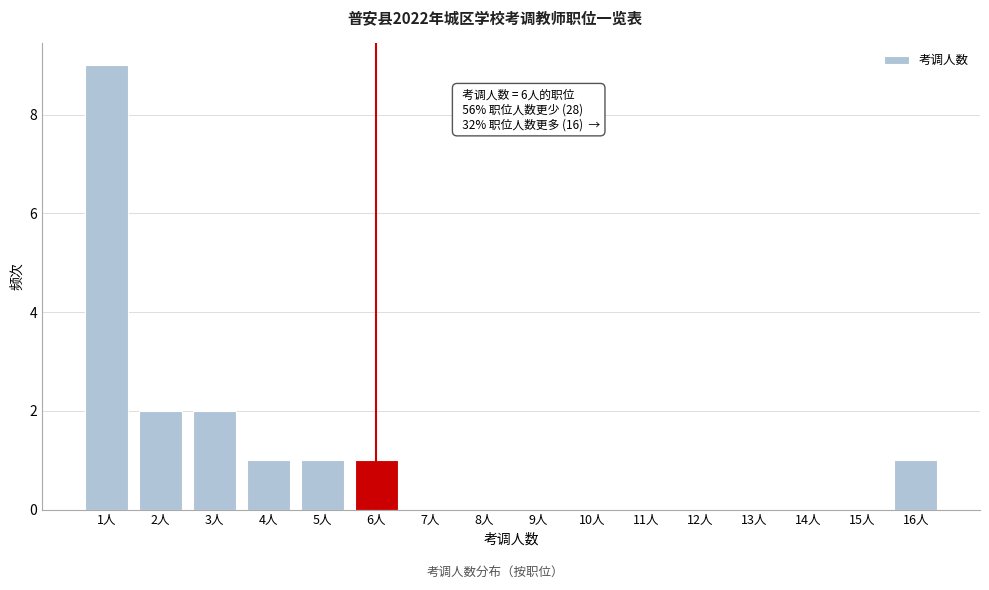

Over which range of the x-axis is the bar tallest?

0.5 to 1.5